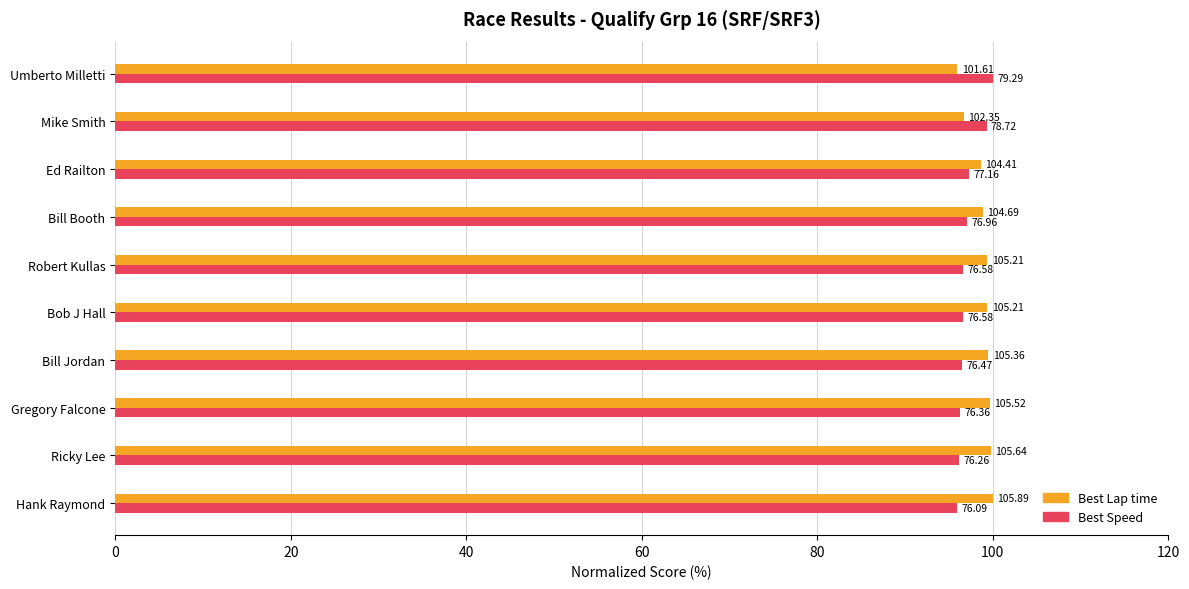

Which series has the largest total across all categories?

Best Lap time